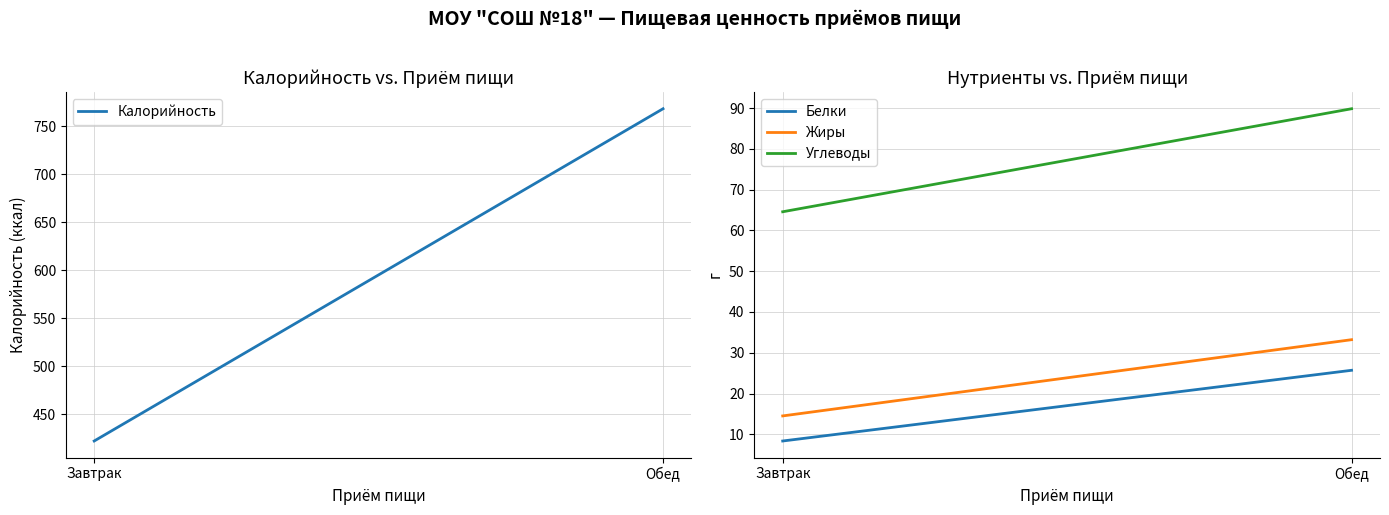

Which series has the largest total across all categories?

Калорийность